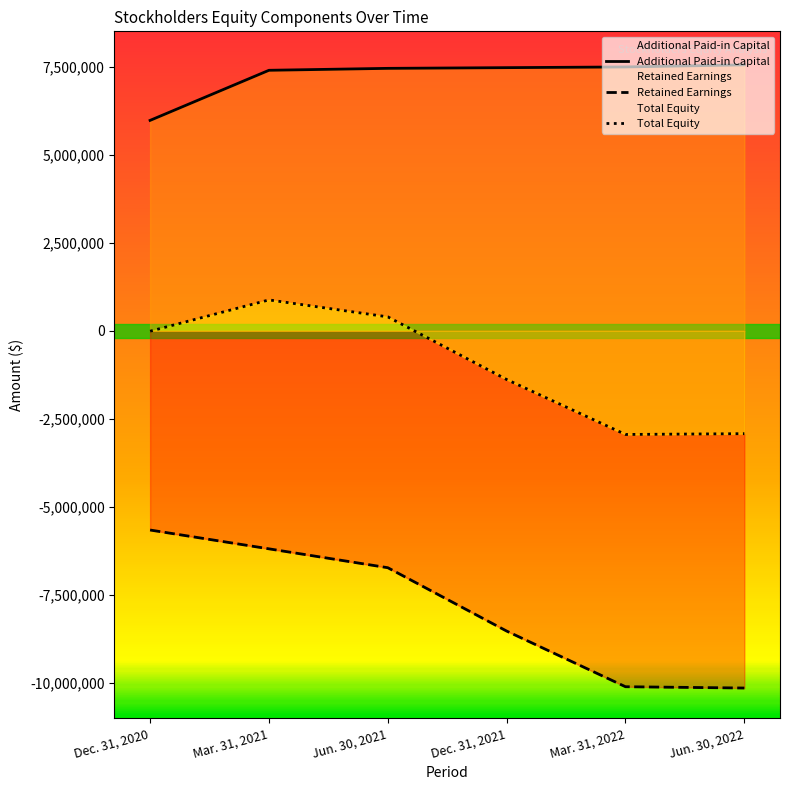

At how many categories does at least one series exceed -5671776?

6